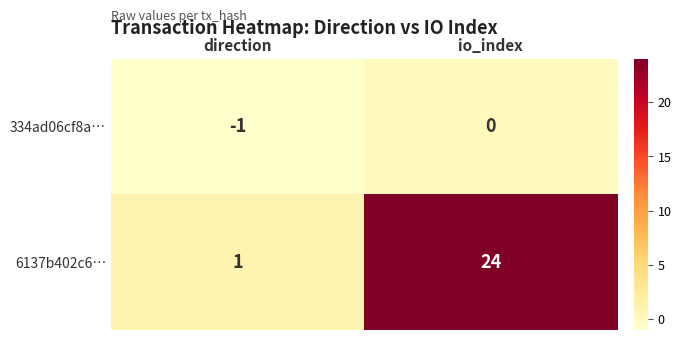

Is the value of 334ad06cf8a… at direction greater than the value of 6137b402c6… at io_index?

No